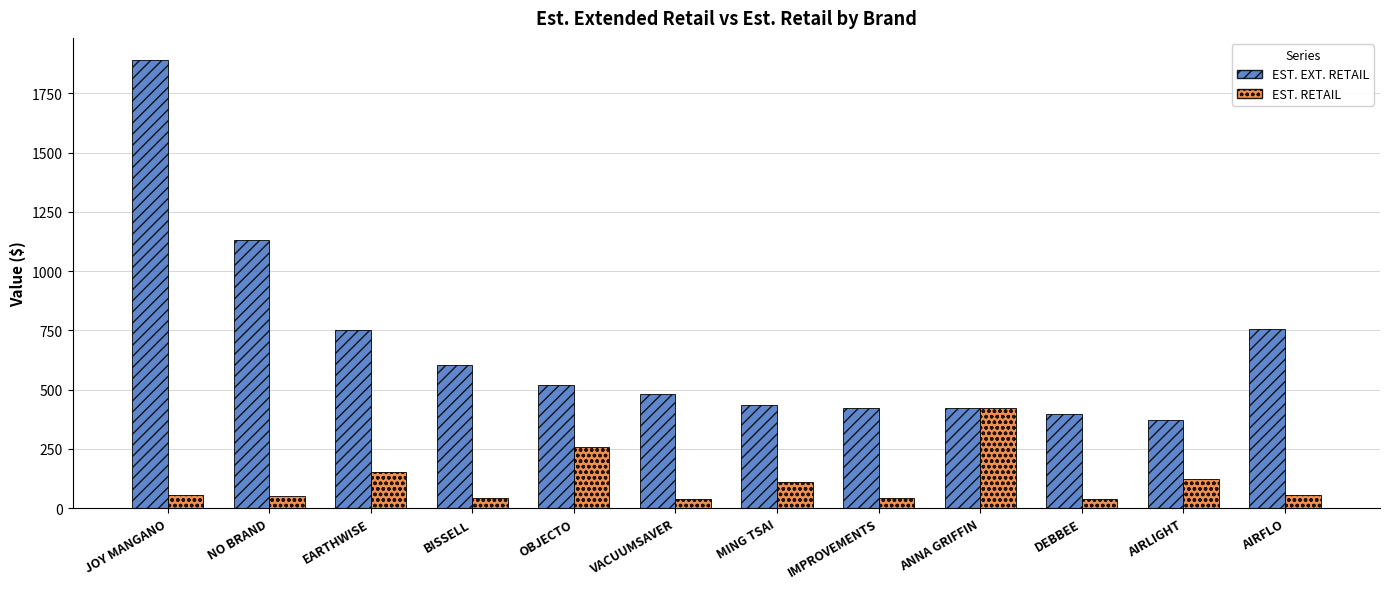

Is it true that EST. RETAIL equals 755.1 at ANNA GRIFFIN?

False